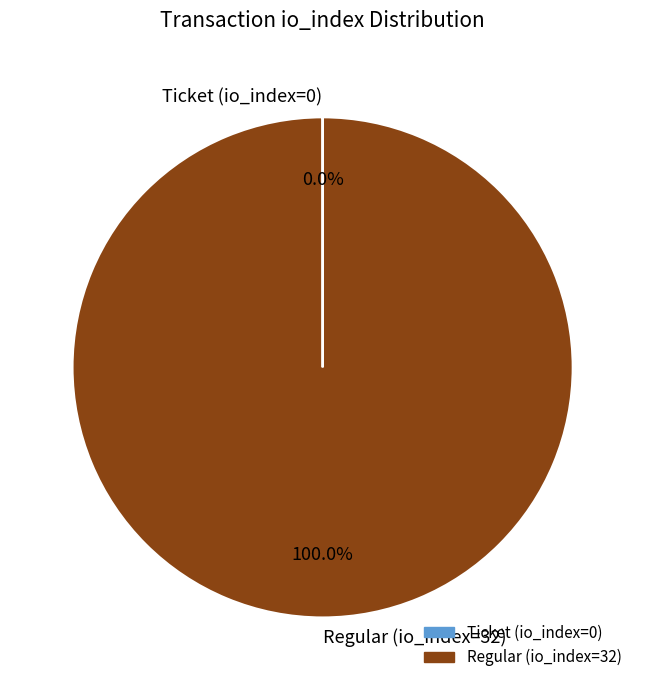

What is the largest slice in the pie chart?

Regular (io_index=32)